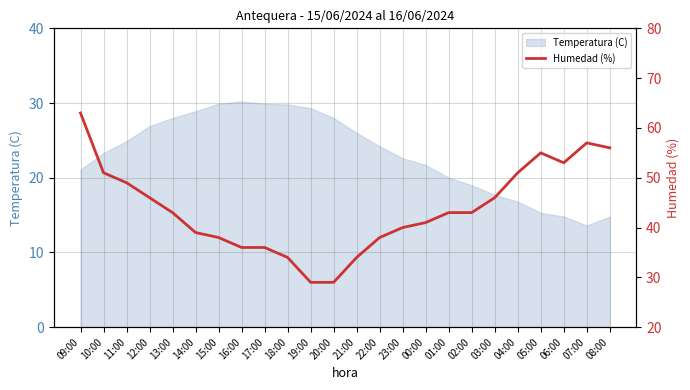

What is the greatest value displayed?

63